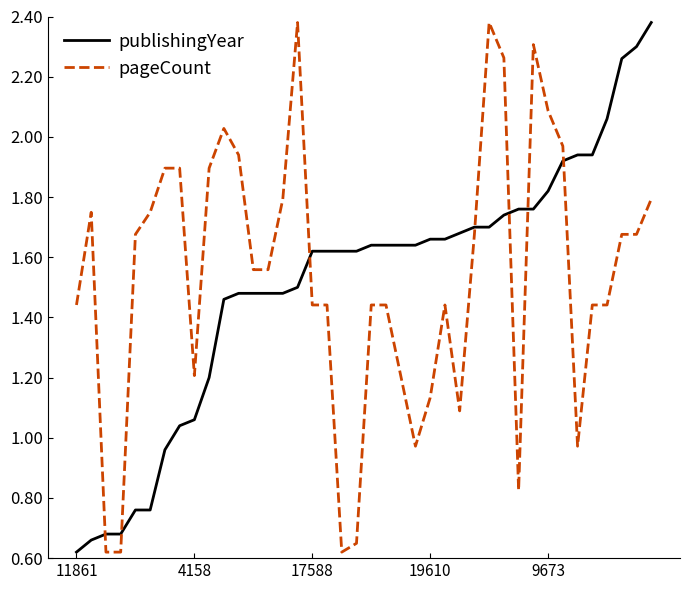

True or false: pageCount has more than 2 interior local peaks.

True